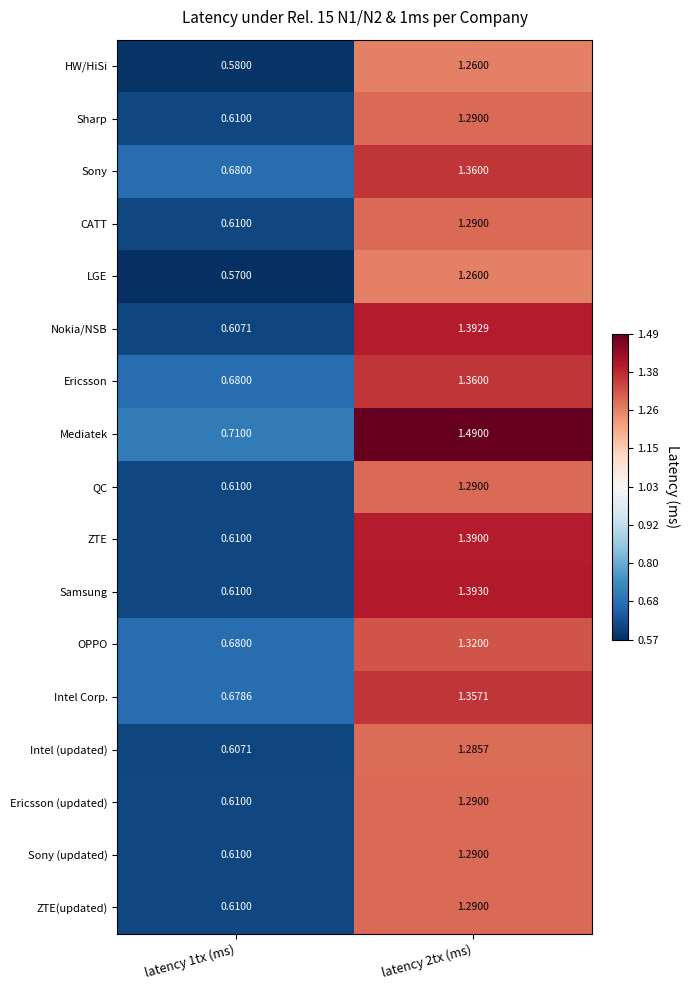

Which category has the lowest value across all series?

latency 1tx (ms)